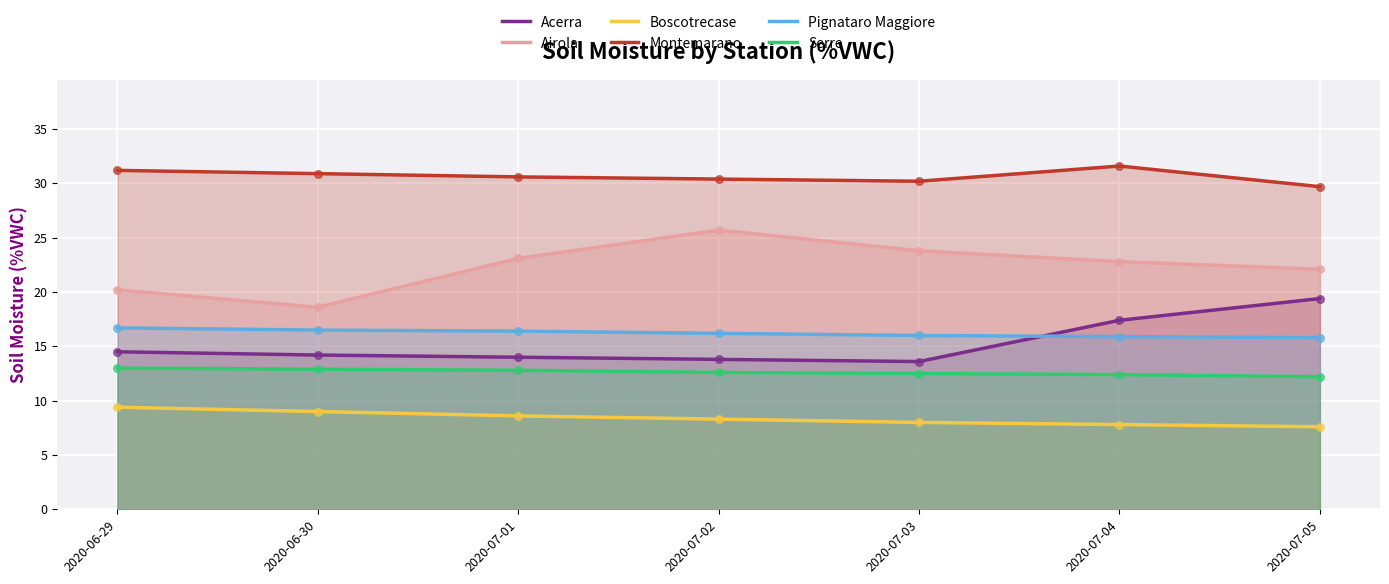

What is the total value across all series at 2020-06-29?

105.0